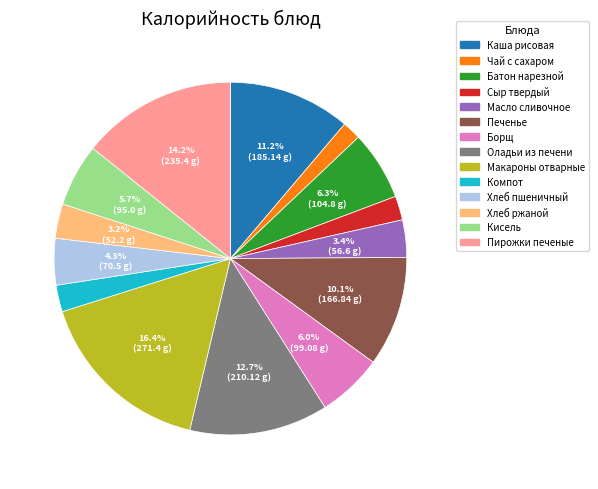

Does any single category account for the majority?

No